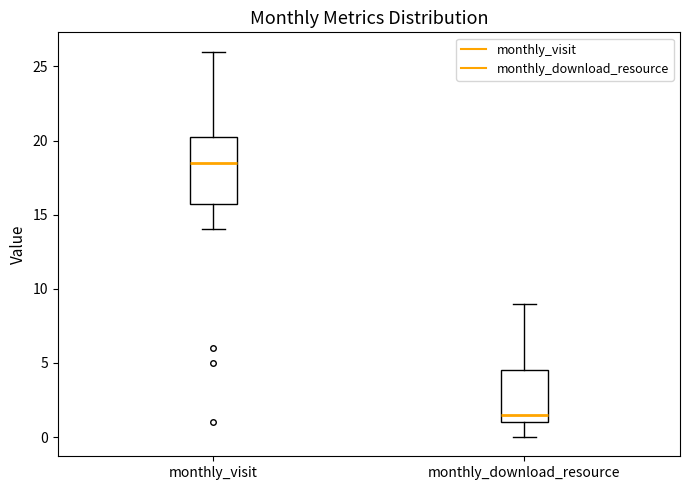

Reading left to right, read every box against the y-axis: the position of its median line, the range the box covers, and the ends of its whiskers. The values are not printed on the chart, so give them approximately, as read against the axis.

monthly_visit: median 18.5, box 16.0 to 20.5, whiskers 14.0 to 26.0
monthly_download_resource: median 1.5, box 1.0 to 4.5, whiskers 0.0 to 9.0